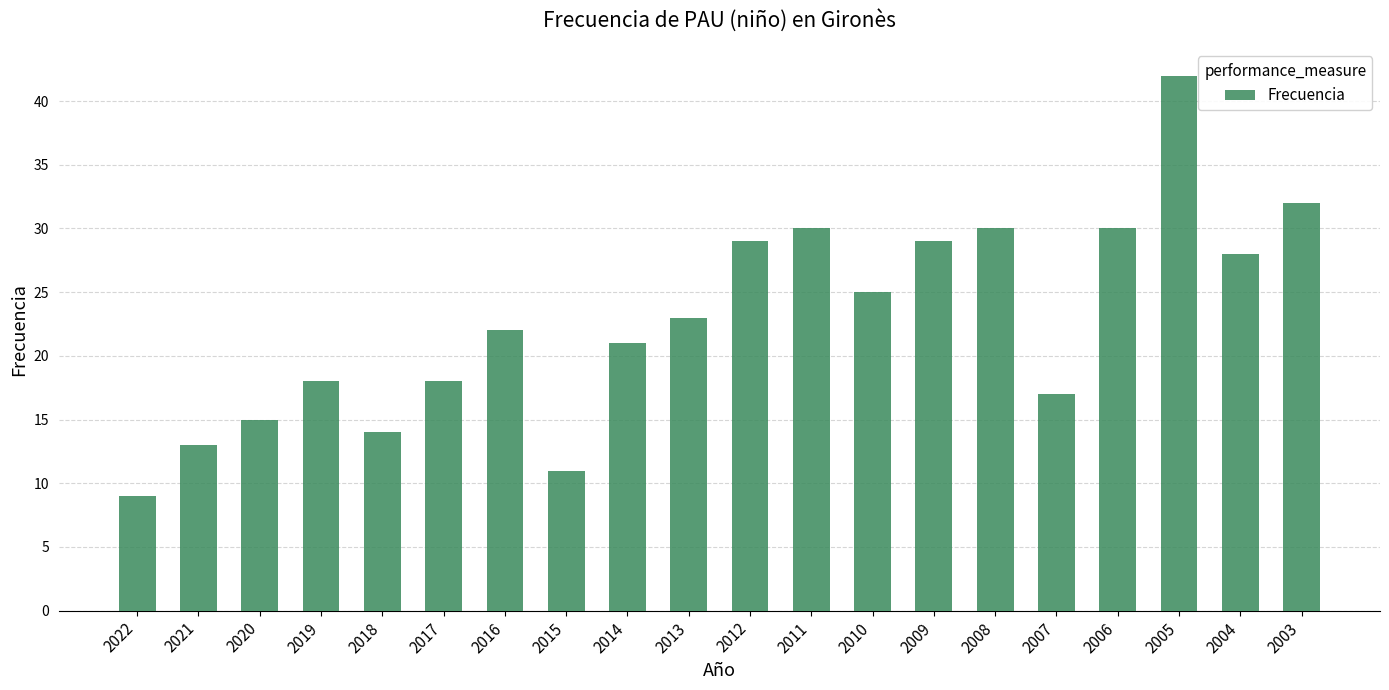

What value does the data have at 2022?

9